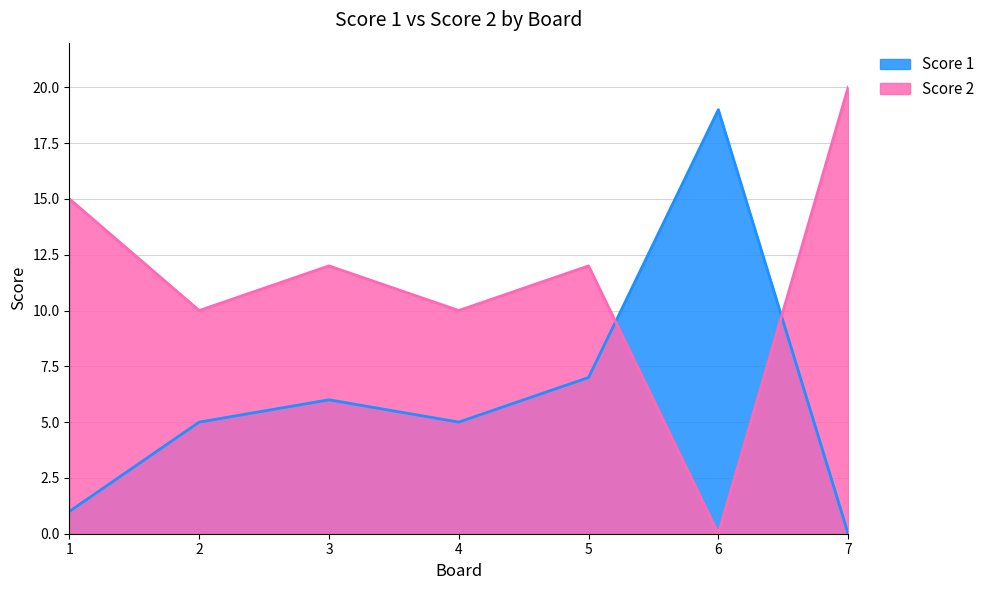

Between which two adjacent categories do Score 1 and Score 2 first intersect?

5 and 6